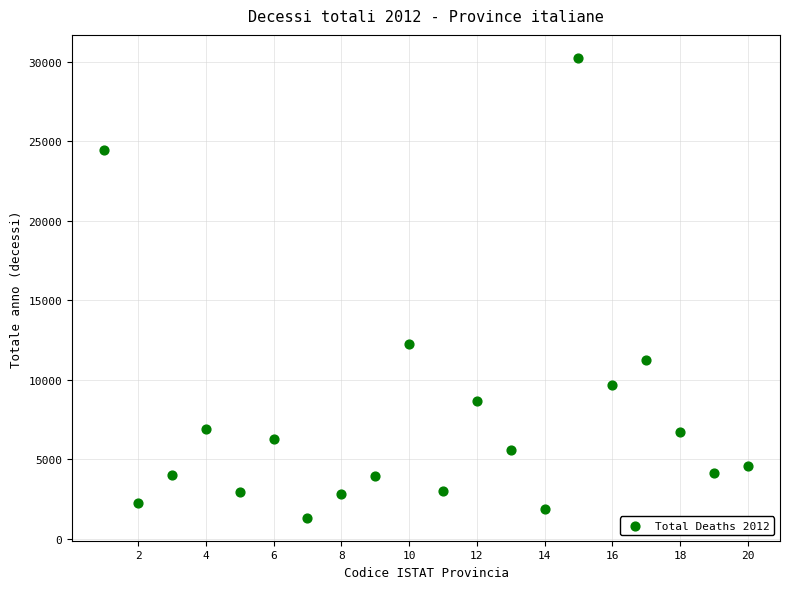

What is the range of Y values (max minus min)?

28902